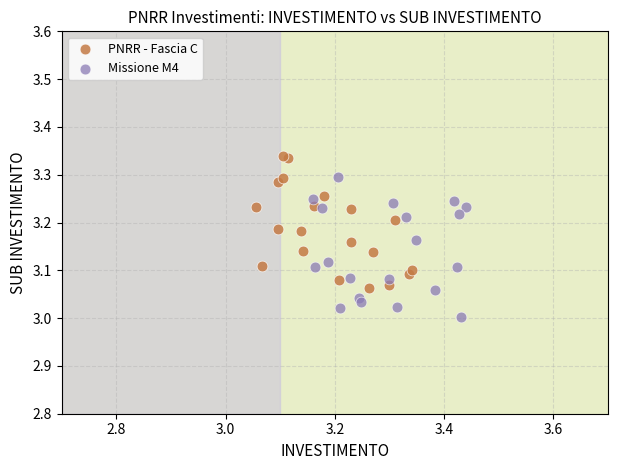

Which series has the widest spread of Y values?

Missione M4